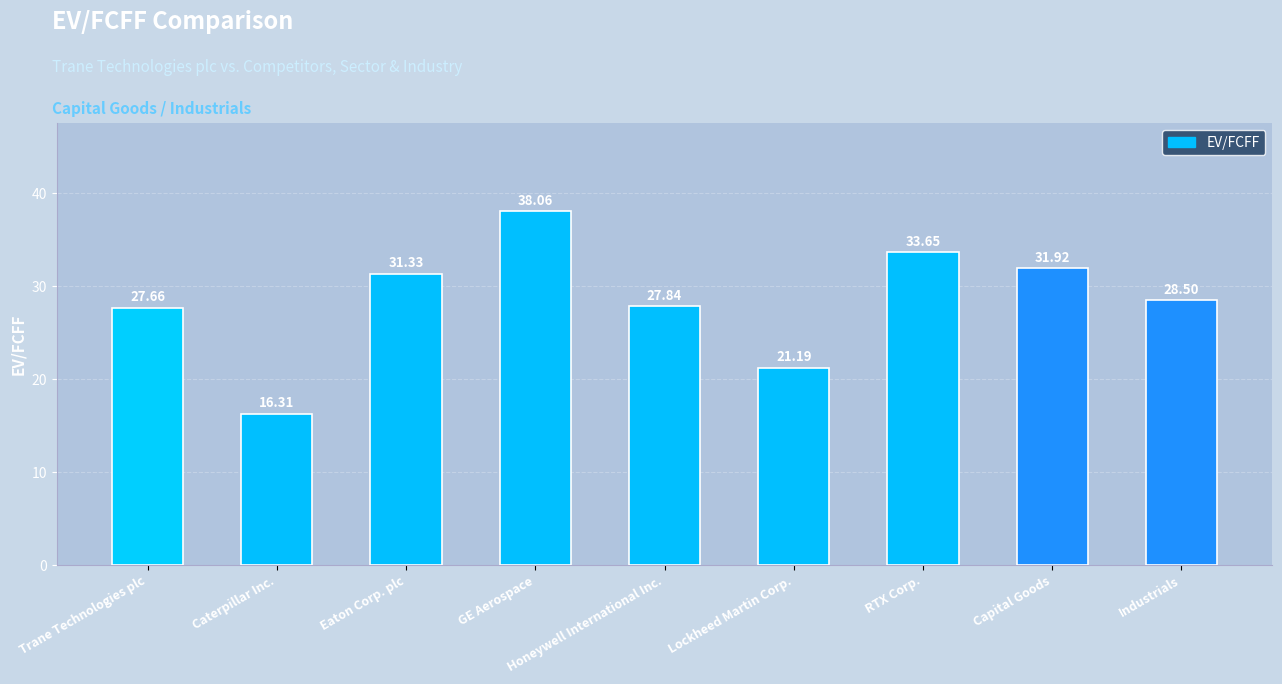

What is the label of the 3rd bar from the left?

Eaton Corp. plc